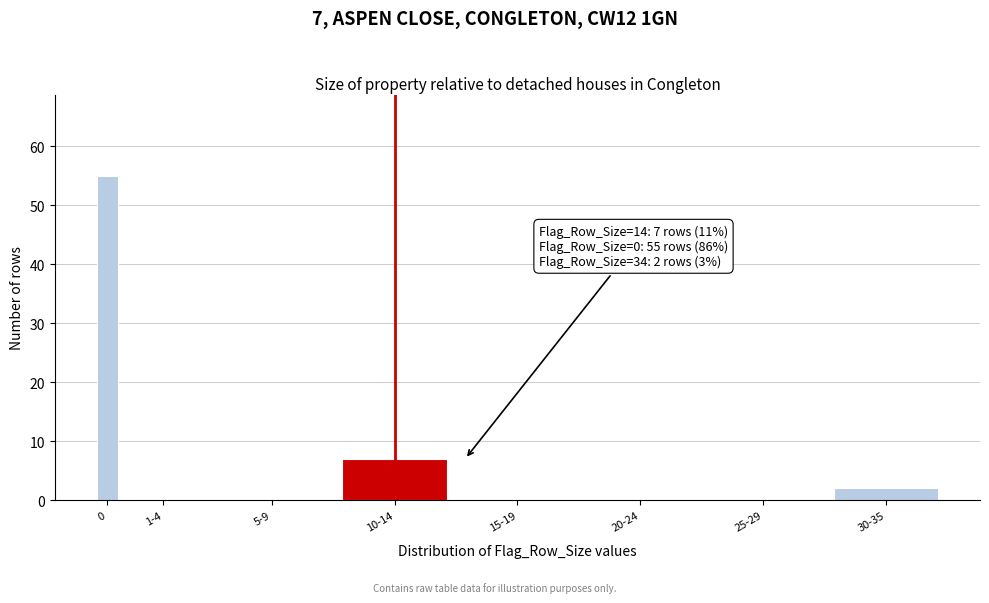

Reading right to left, extract all data points from this chart.

30-35=2	25-29=0	20-24=0	15-19=0	10-14=7	5-9=0	1-4=0	0=55